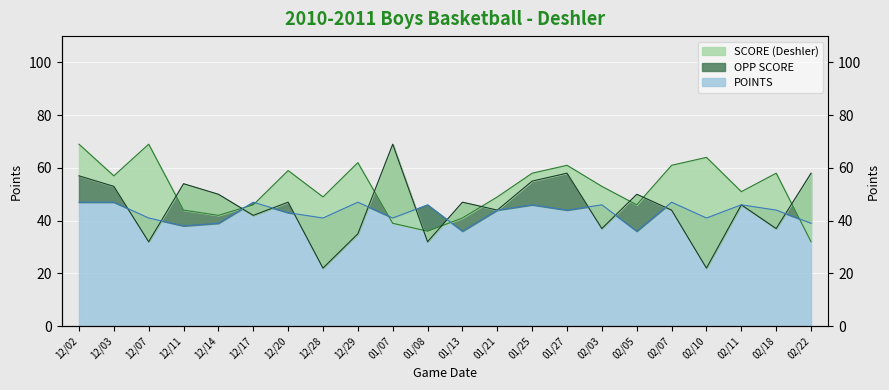

At 01/08, list the series in order from largest to smallest.

POINTS, SCORE (Deshler), OPP SCORE